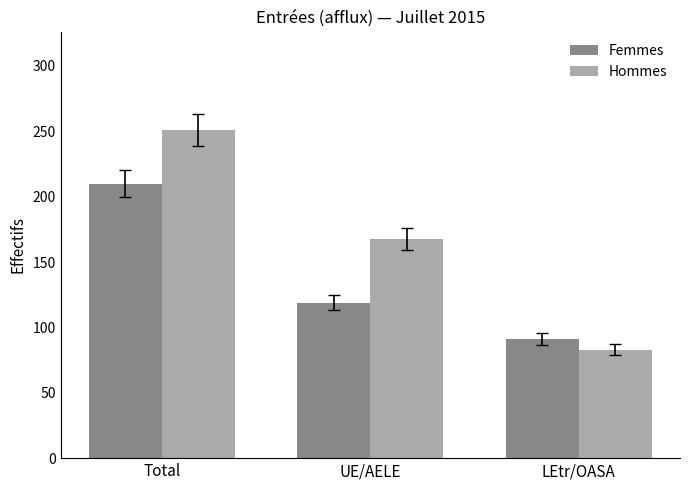

Is the value of Femmes at Total greater than the value of Hommes at UE/AELE?

Yes